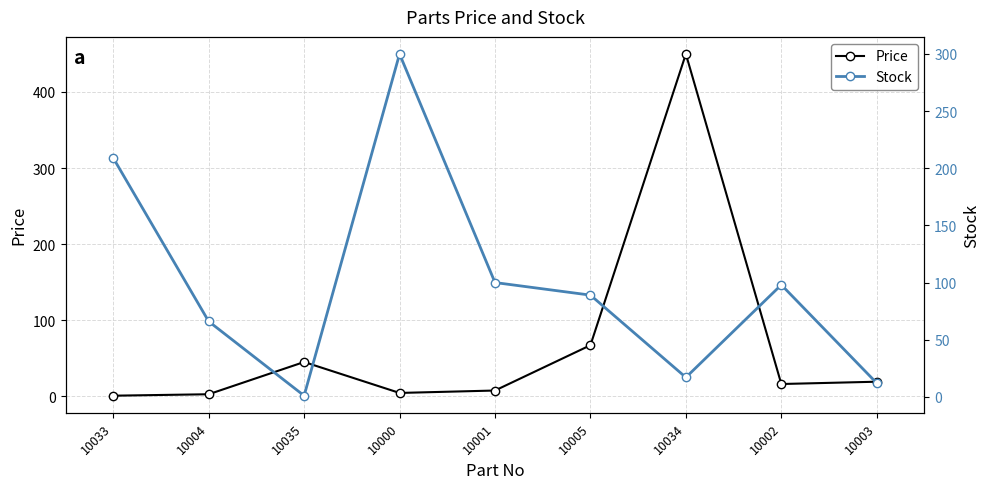

True or false: Price has a value of 0.1 at 10033.

False